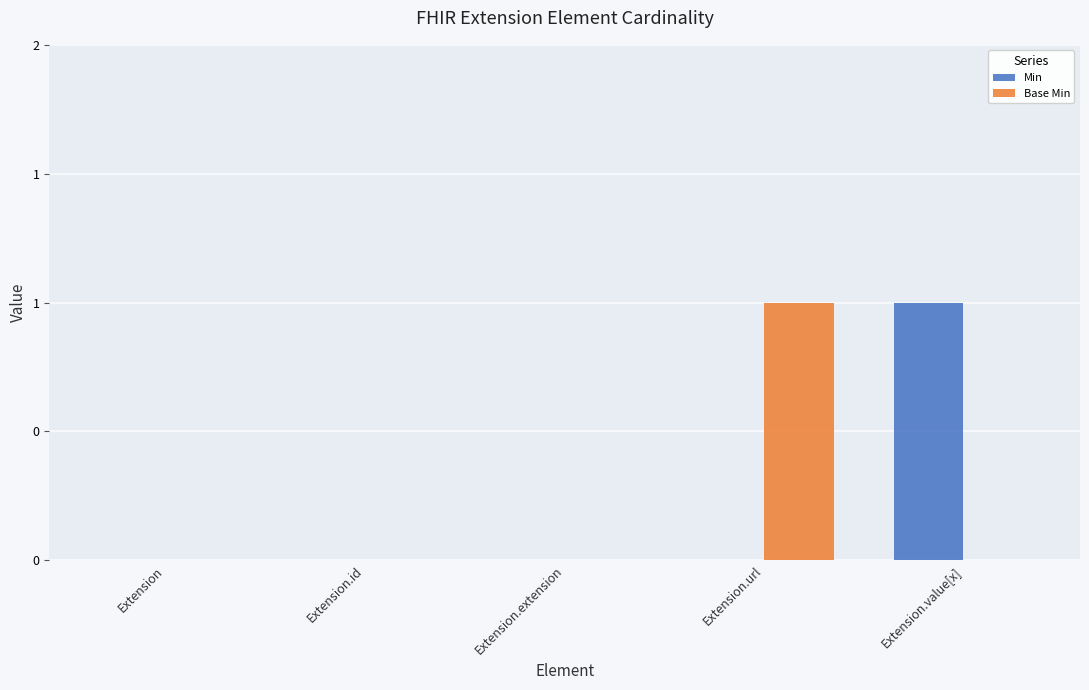

What is the label of the 3rd bar from the right?

Extension.extension